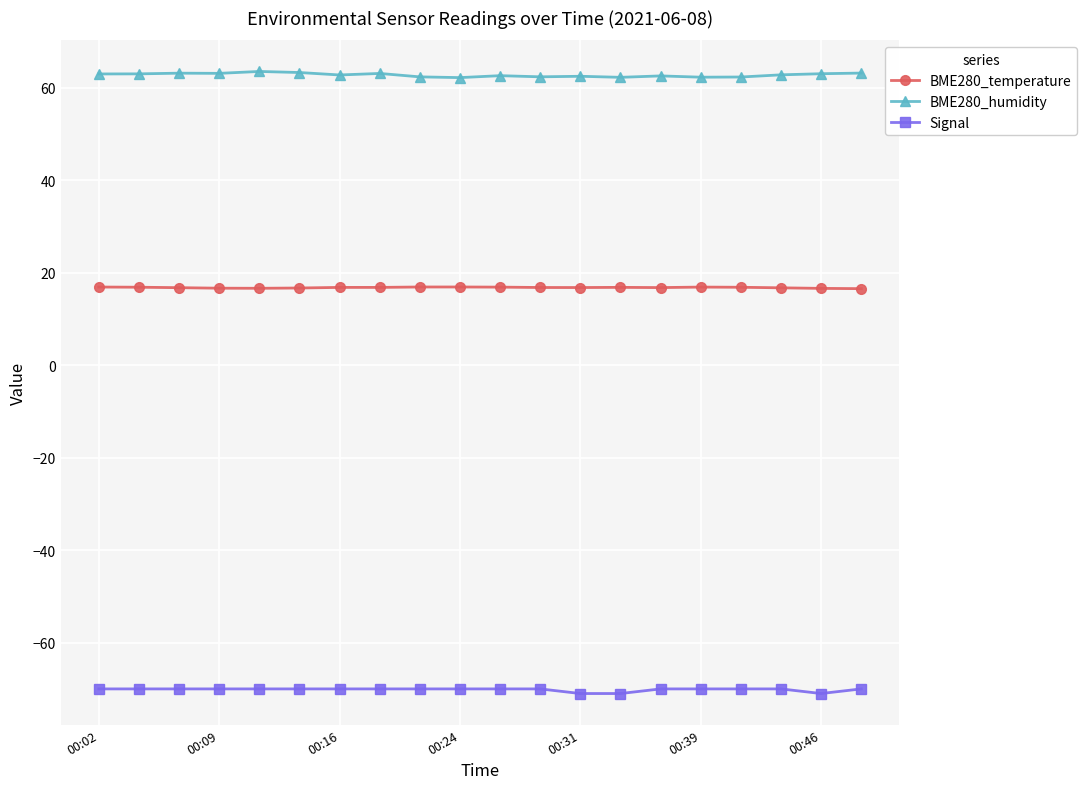

List the series in order of their overall mean, lowest first.

Signal, BME280_temperature, BME280_humidity